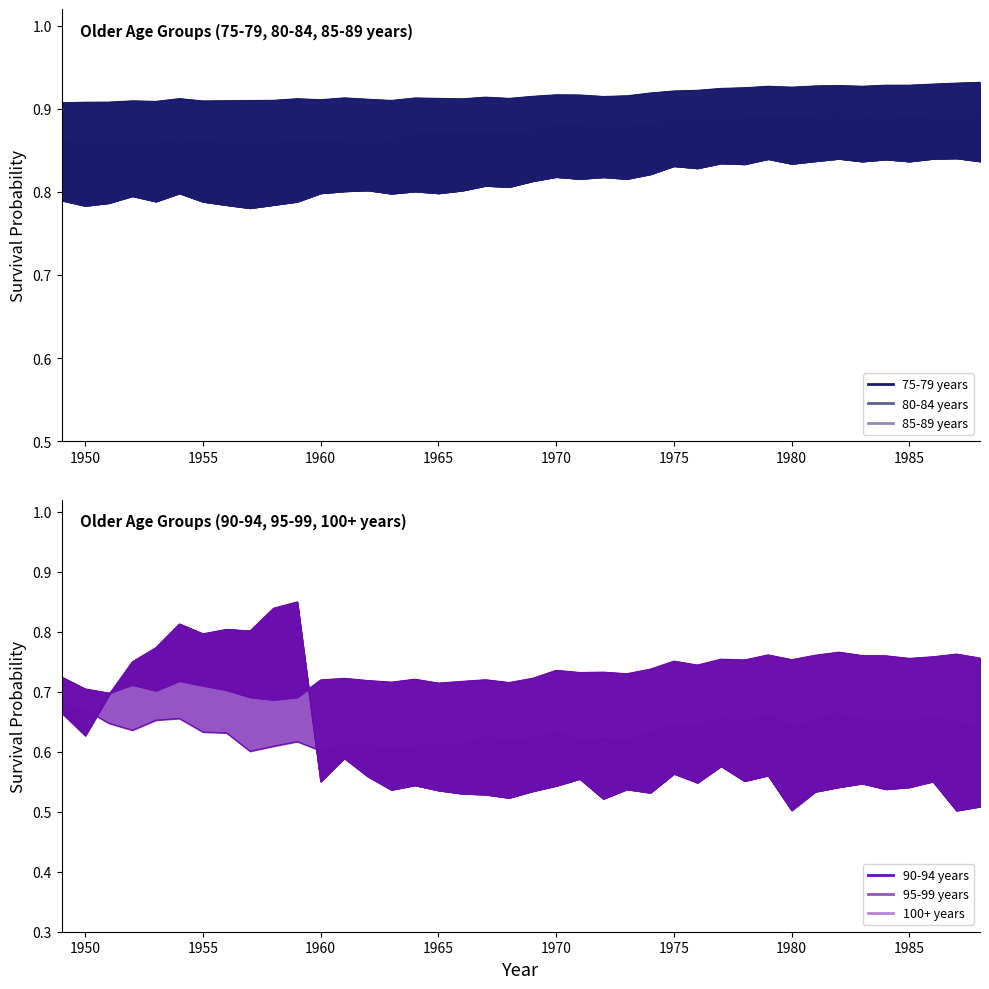

What value does the 100+ years series have at 1977?

0.6